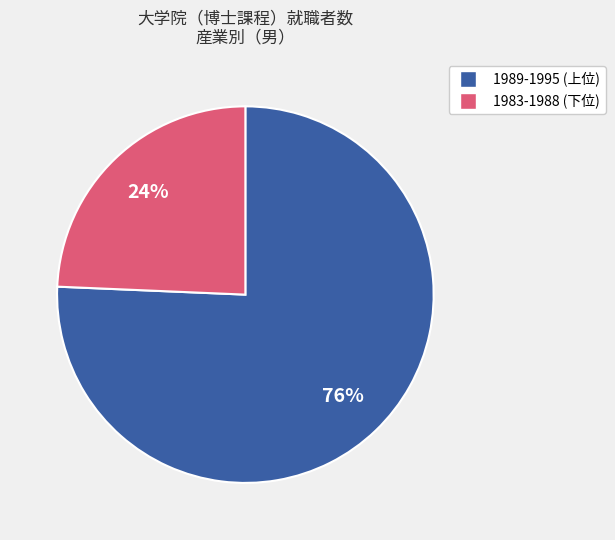

To the nearest percent, what is the average slice percentage?

50%